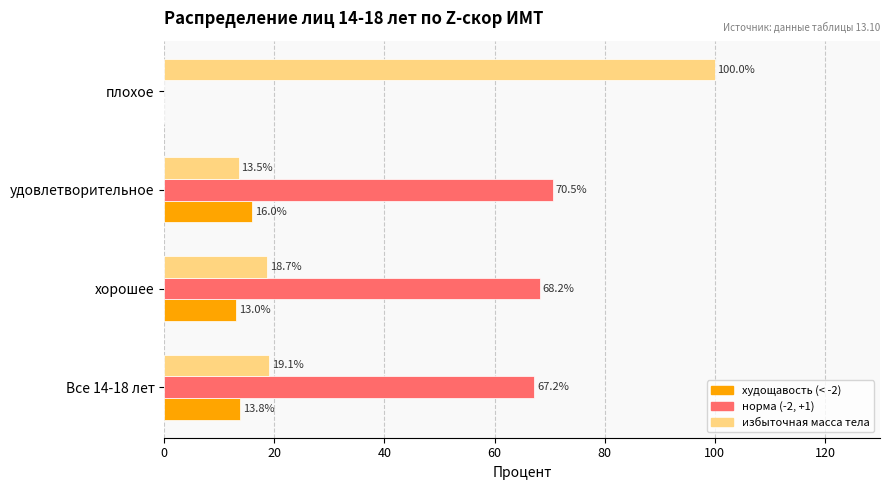

True or false: худощавость (< -2) has a value of 8.5 at Все 14-18 лет.

False